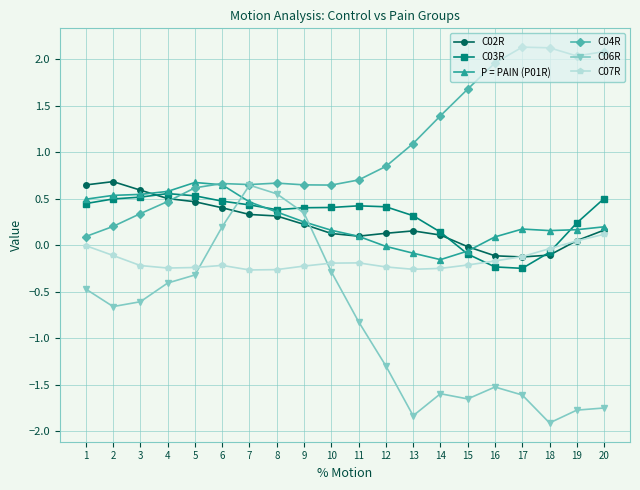

How many values in C06R are below zero?

16